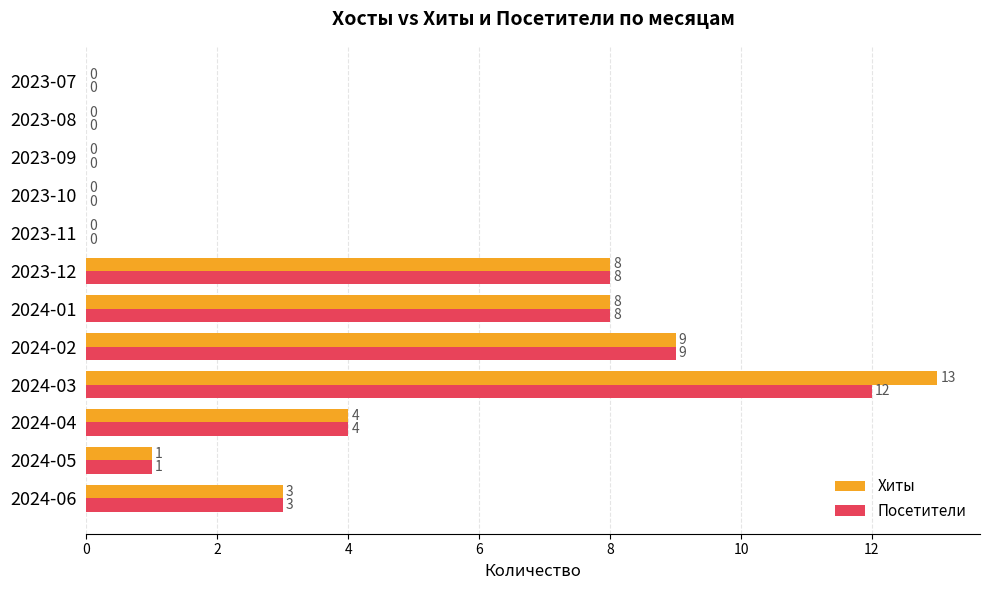

What is the maximum value shown in the chart?

13